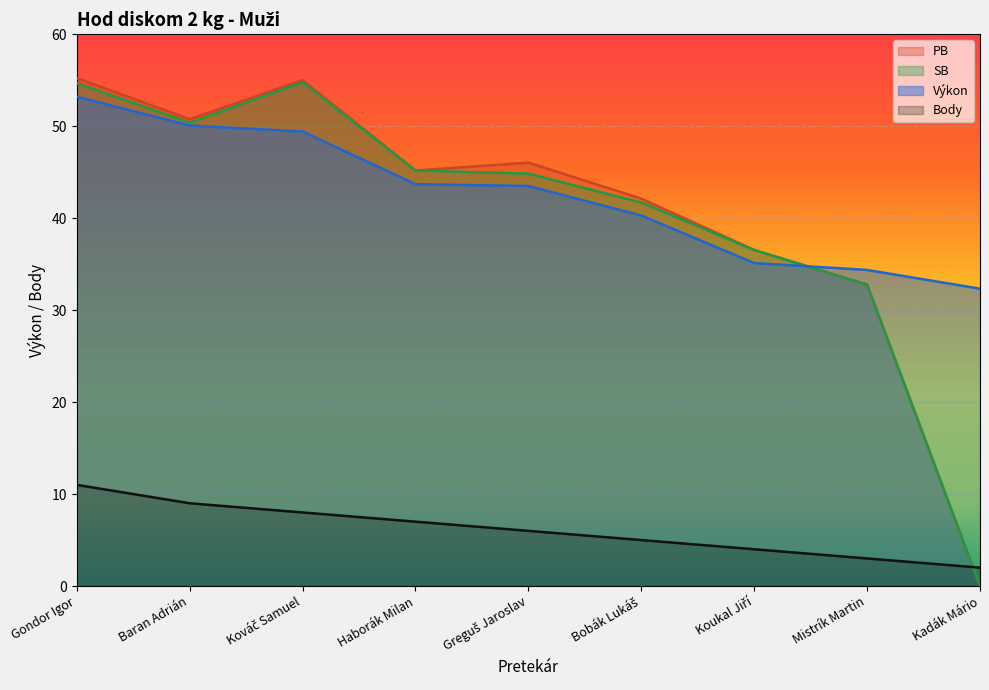

What is the spread (max minus min) of values at Bobák Lukáš?

37.1